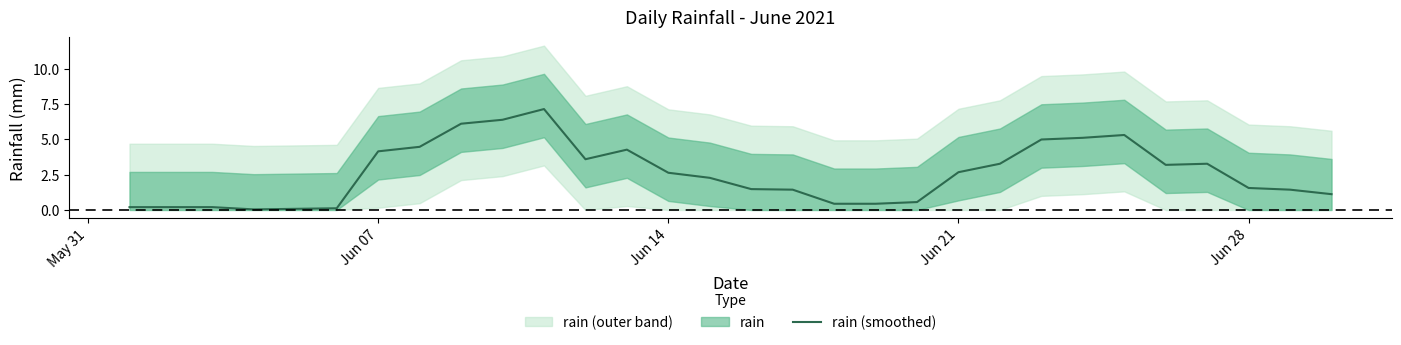

At which label does rain (smoothed) first exceed 2?

Jun 07